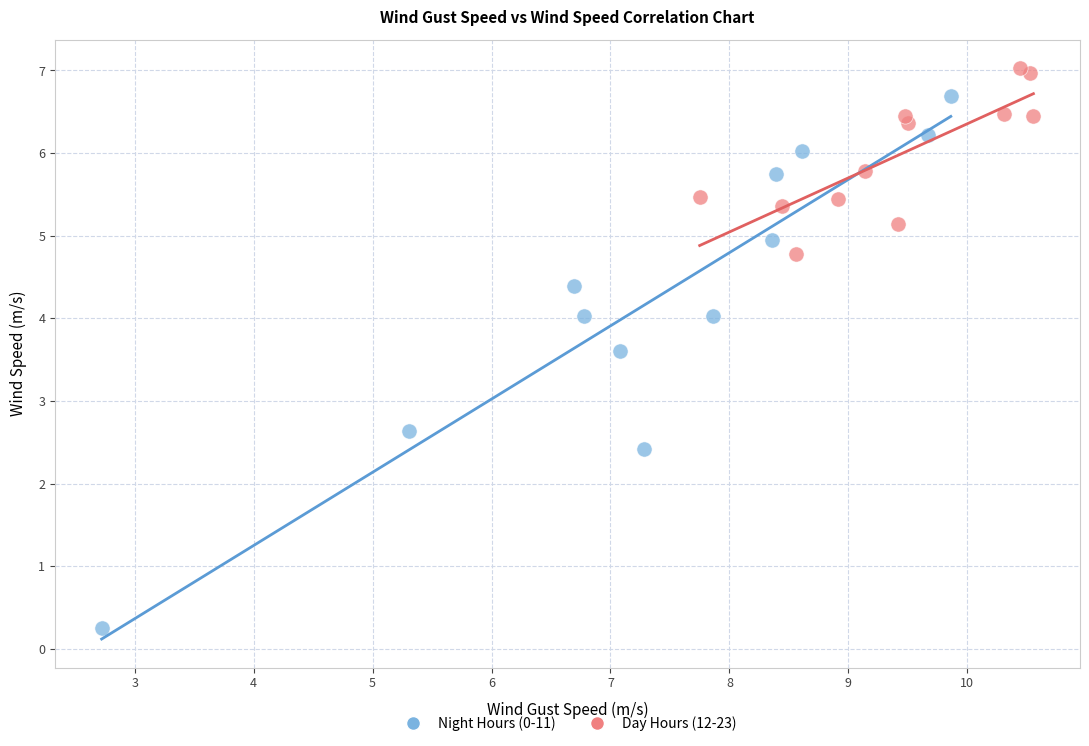

Which series contains the lowest Y value?

Night Hours (0-11)